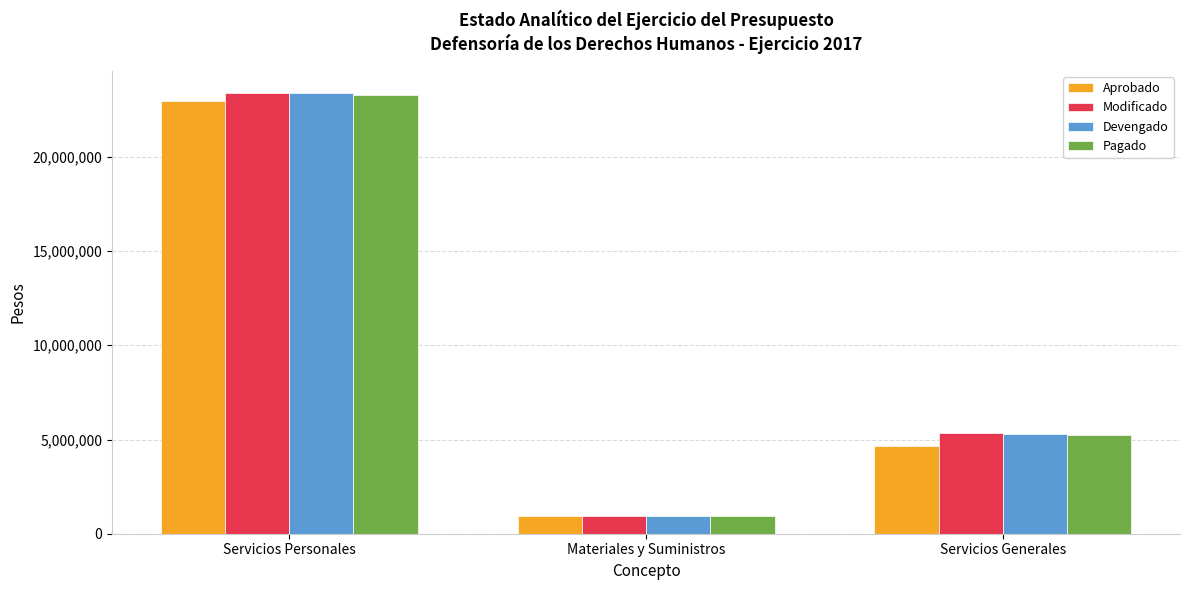

At which category does the chart reach its peak across all series?

Servicios Personales